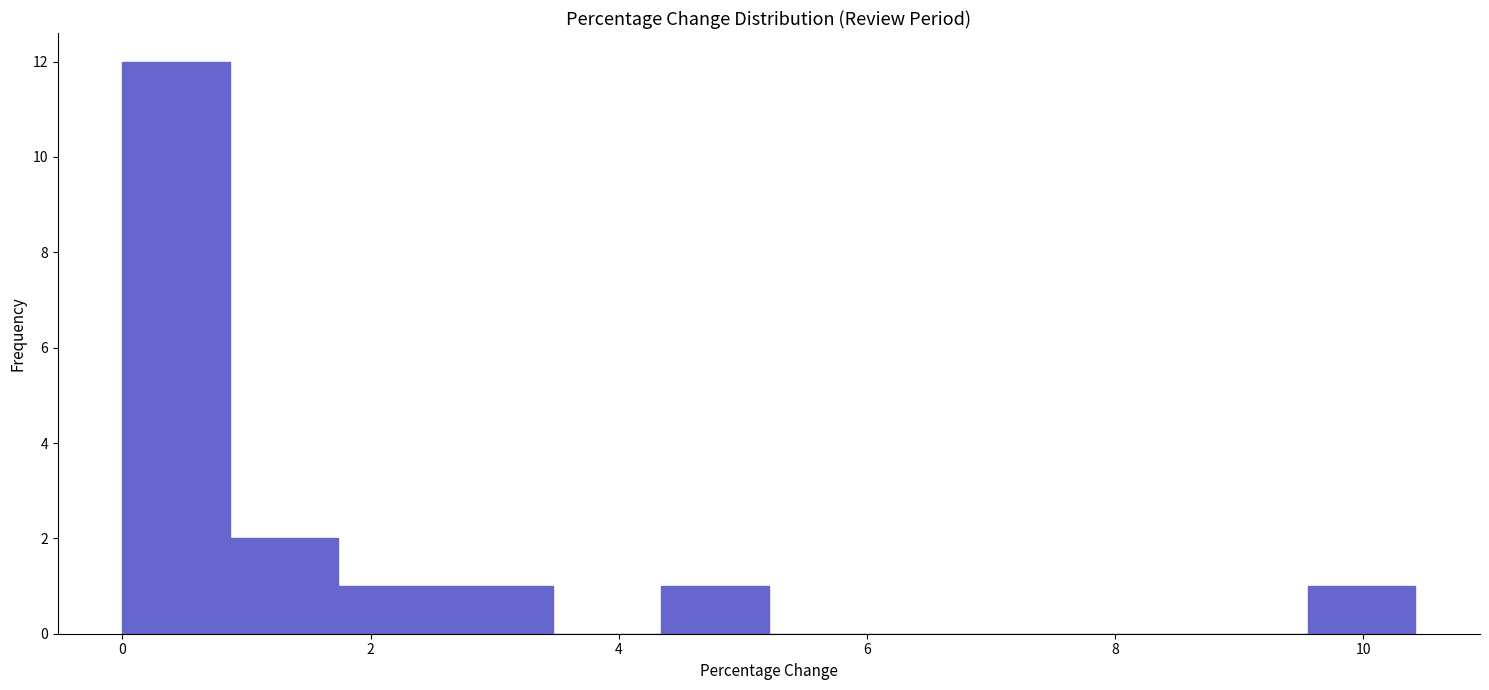

Over which range of the x-axis is the bar tallest?

0.0 to 0.8